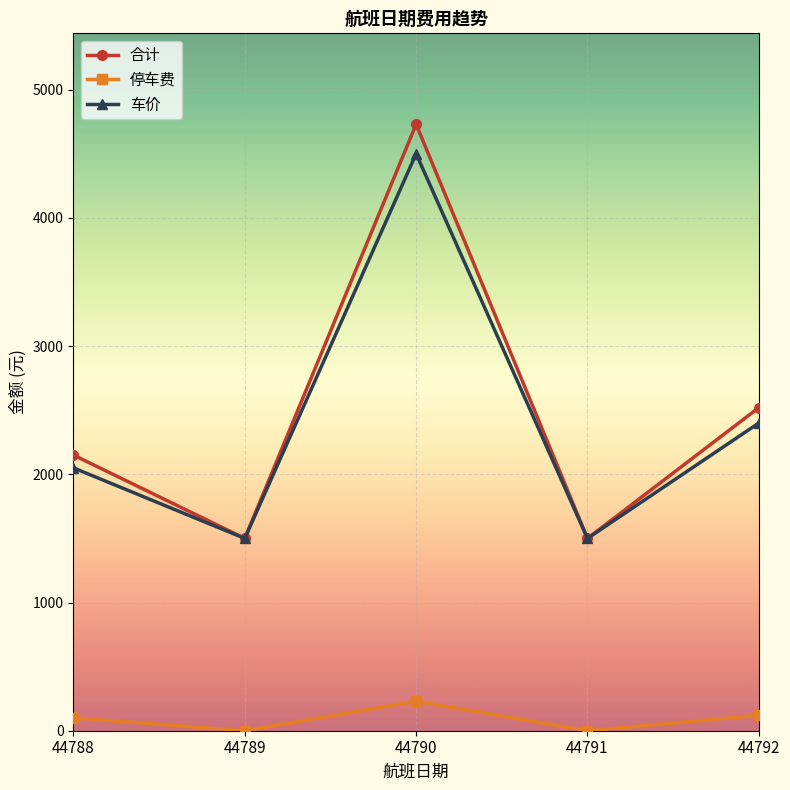

True or false: 车价 and 停车费 intersect in this chart.

False